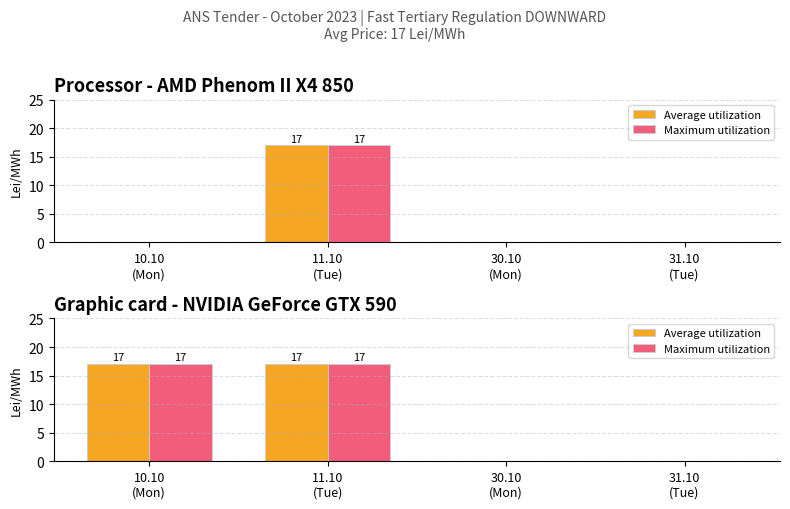

How many distinct data groups are displayed?

2